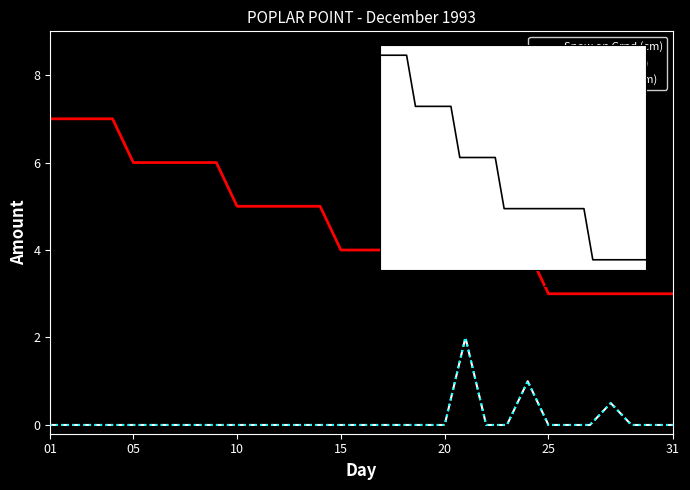

At which category is the sum across all series the highest?

20